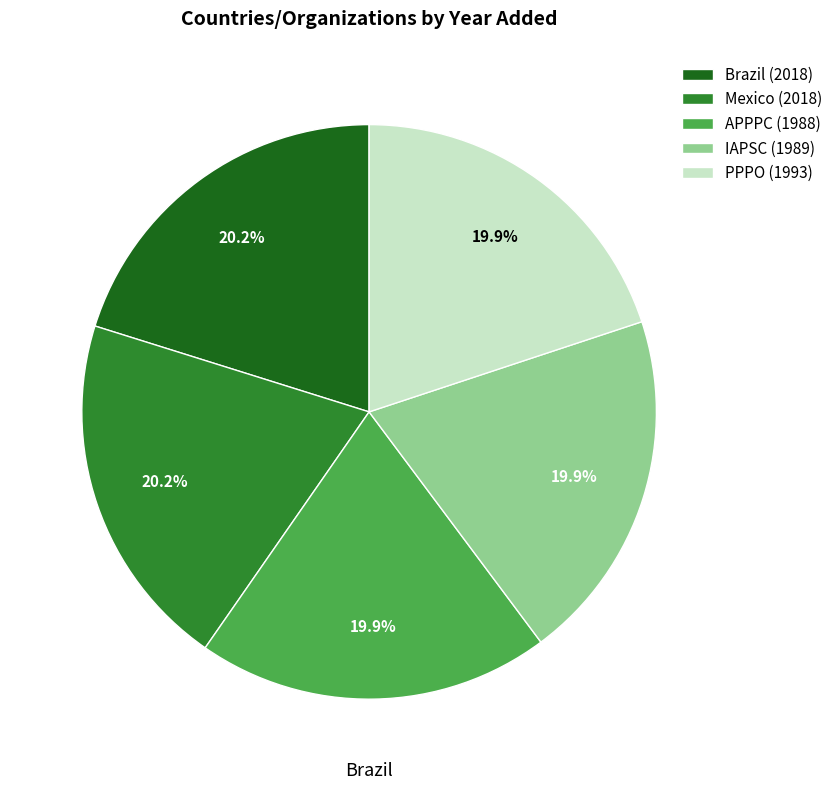

Does any single category account for the majority?

No